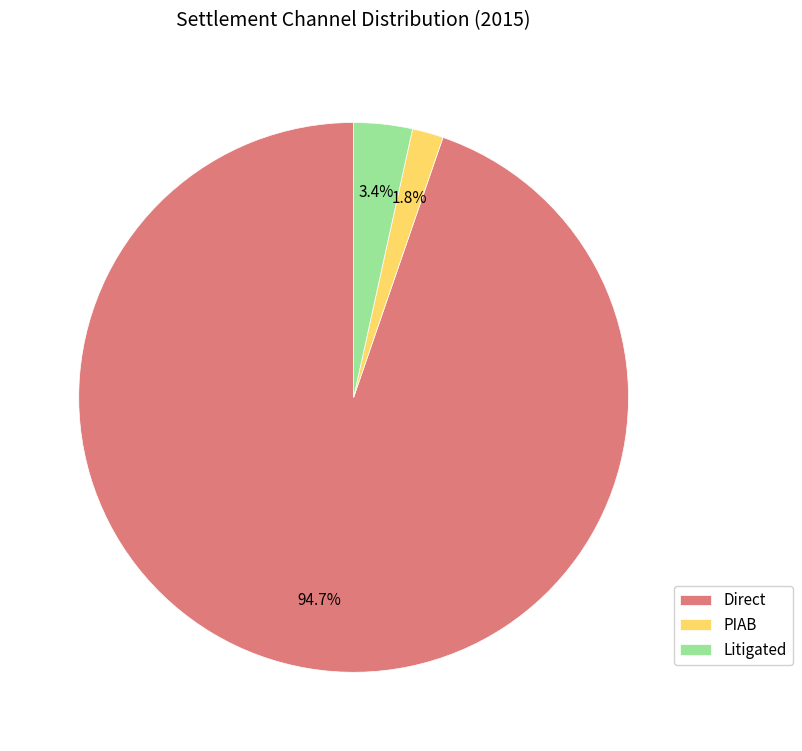

Which has a higher value, Litigated or PIAB?

Litigated